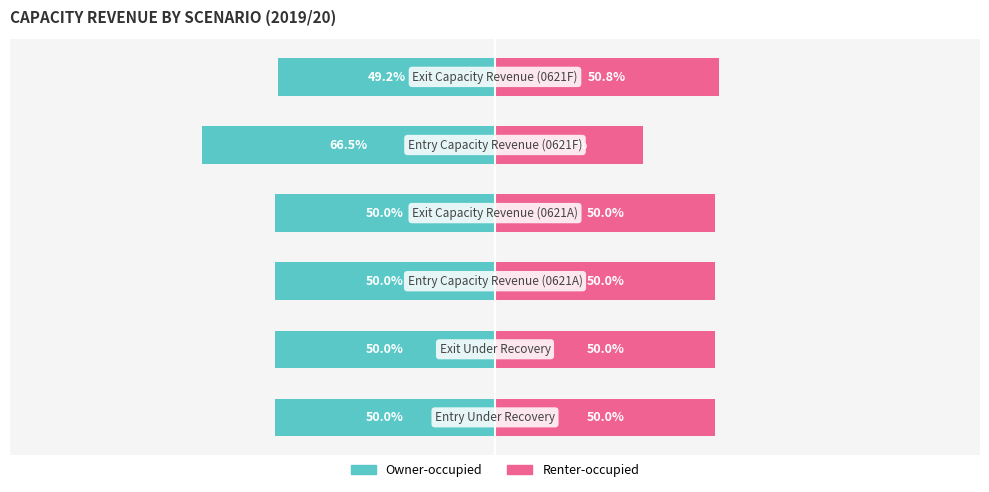

Are the bars grouped side by side (vs. stacked)?

Yes